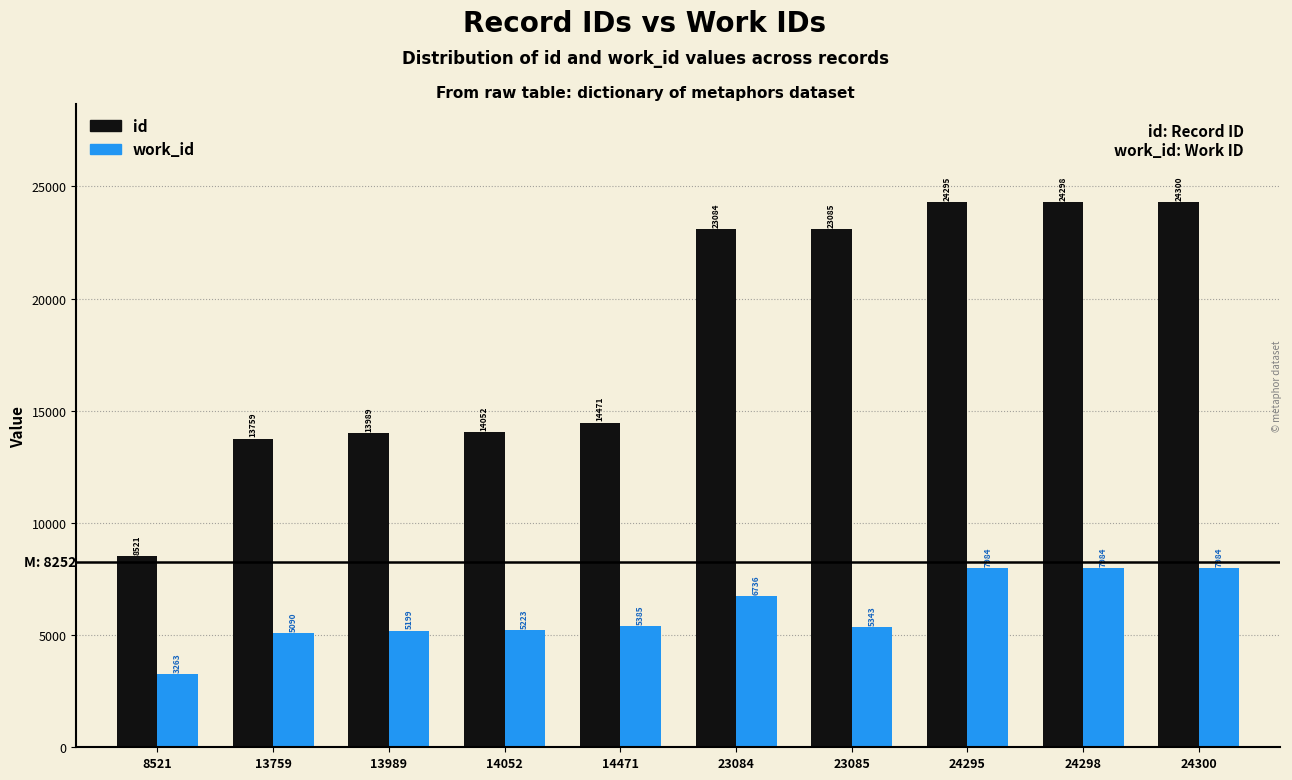

Reading left to right, what are all the values shown in this chart?

id: 8521=8521	13759=13759	13989=13989	14052=14052	14471=14471	23084=23084	23085=23085	24295=24295	24298=24298	24300=24300
work_id: 8521=3263	13759=5090	13989=5199	14052=5223	14471=5385	23084=6736	23085=5343	24295=7984	24298=7984	24300=7984